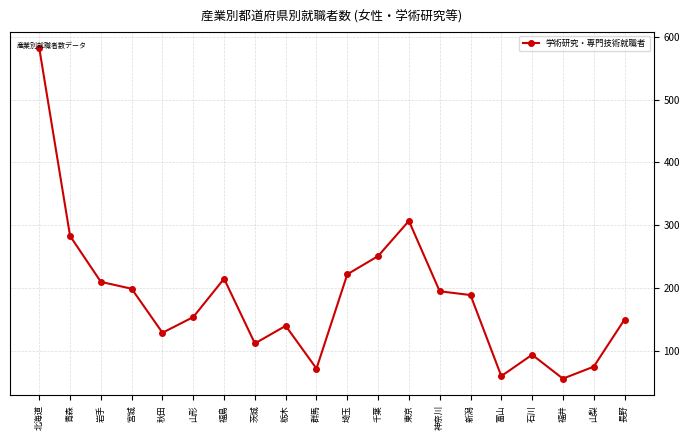

What is the average value?

185